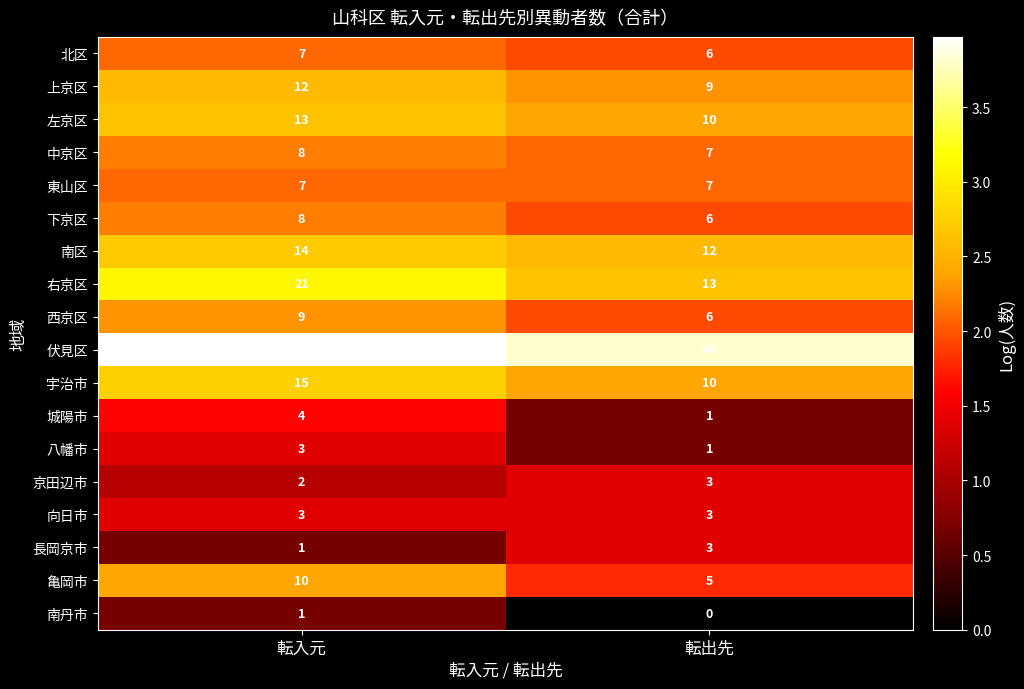

What is the spread (max minus min) of values at 転出先?

44